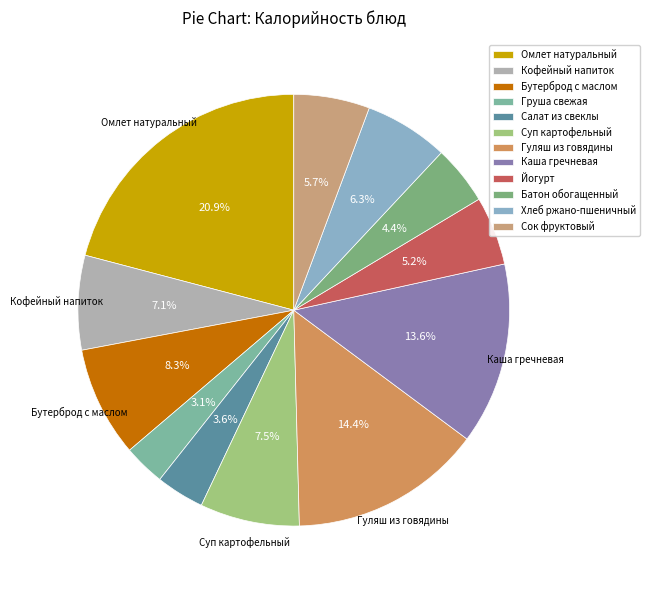

How many slices are in this pie chart?

12